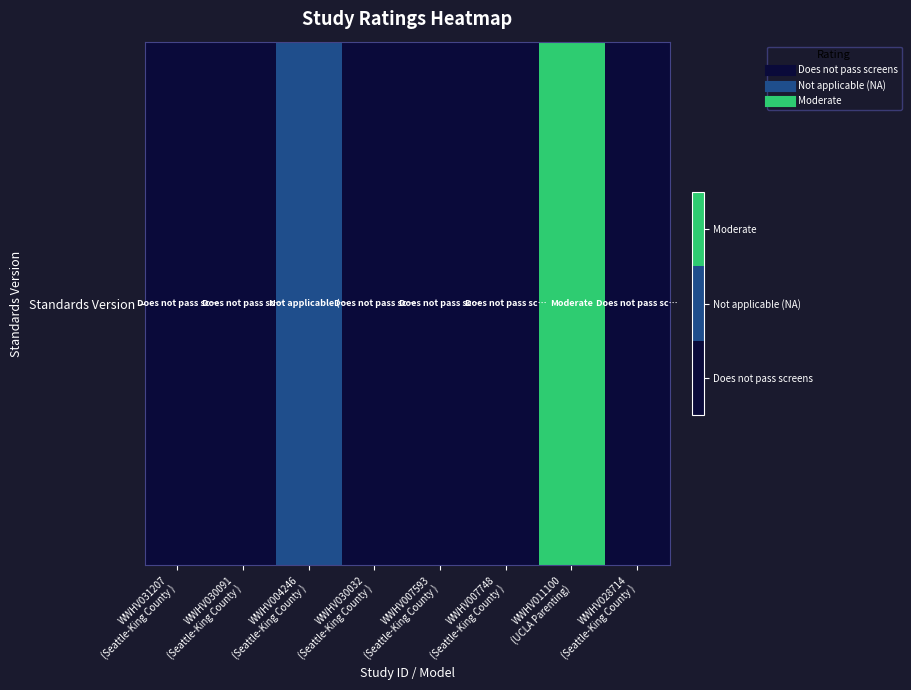

Reading left to right, extract all data points from this chart.

0	0	1	0	0	0	2	0